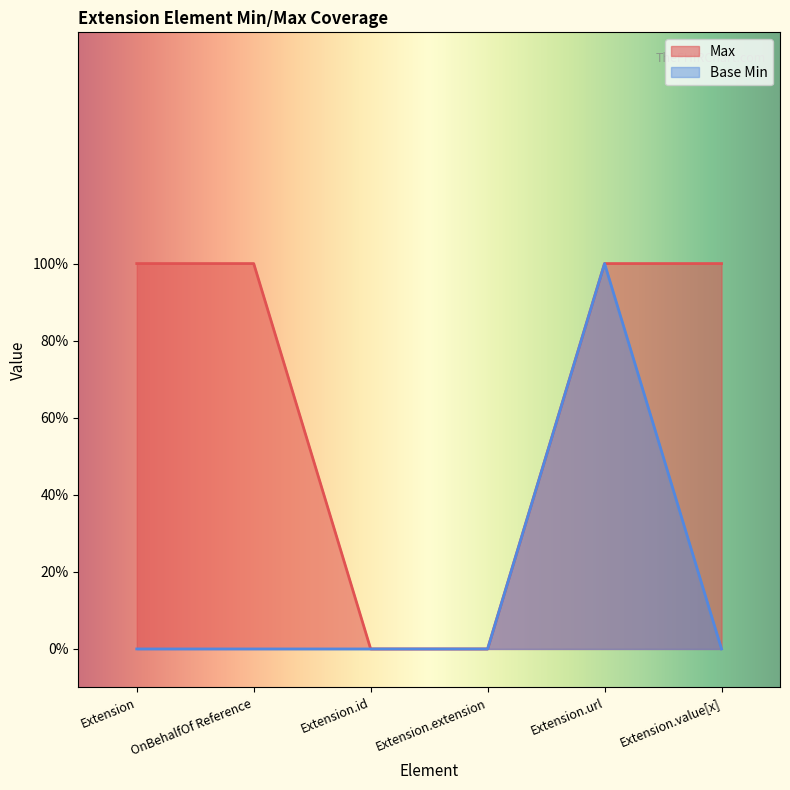

What are all the series names shown in the legend?

Max, Base Min